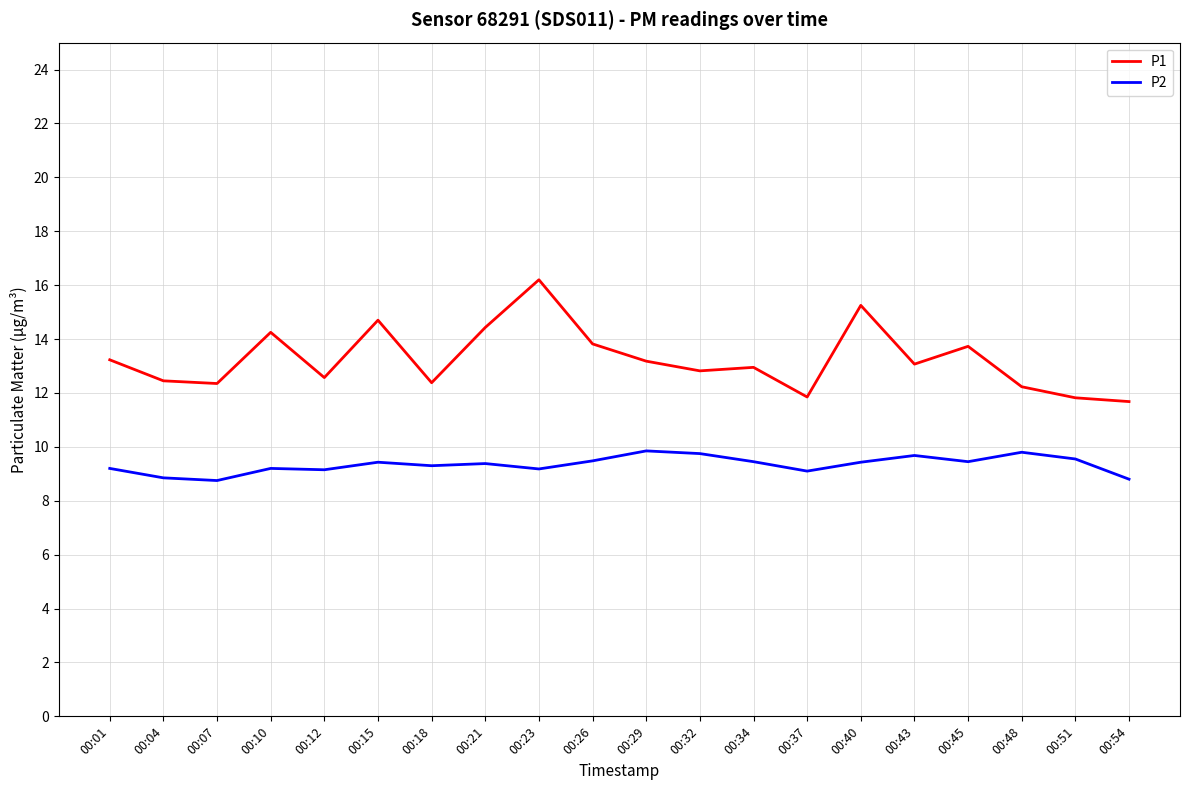

Which category has the highest value in the P1 series?

00:23